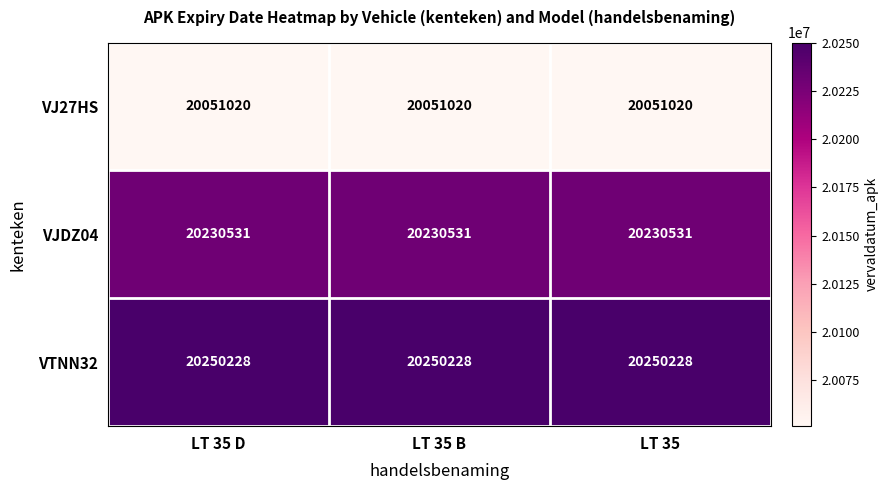

What is the maximum value shown in the chart?

20250228